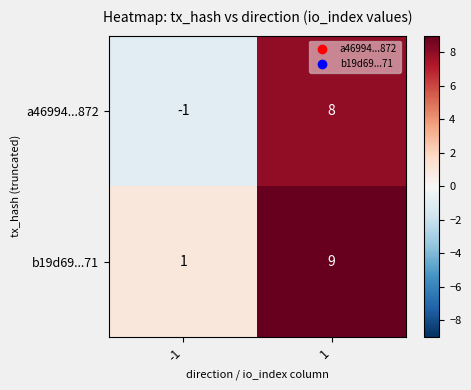

The a46994...872 series shows 8 at 1. True or false?

True